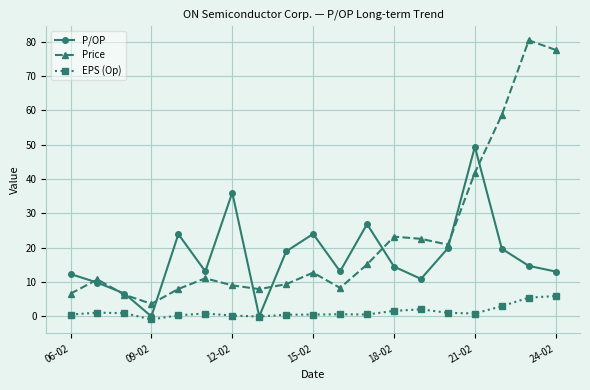

Which series has the largest range (max minus min)?

Price